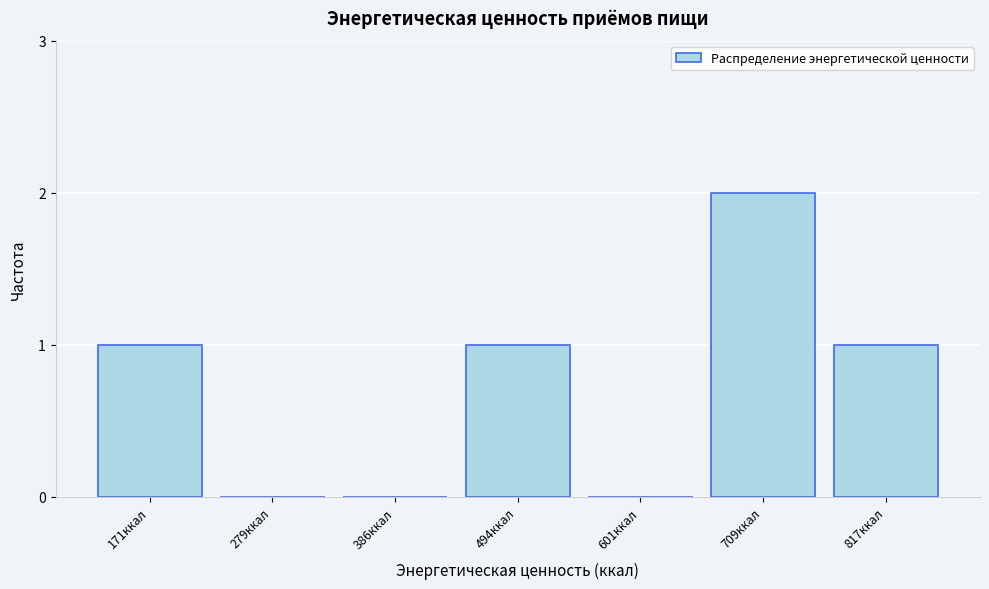

Reading left to right, extract all data points from this chart.

171ккал=1	279ккал=0	386ккал=0	494ккал=1	601ккал=0	709ккал=2	817ккал=1